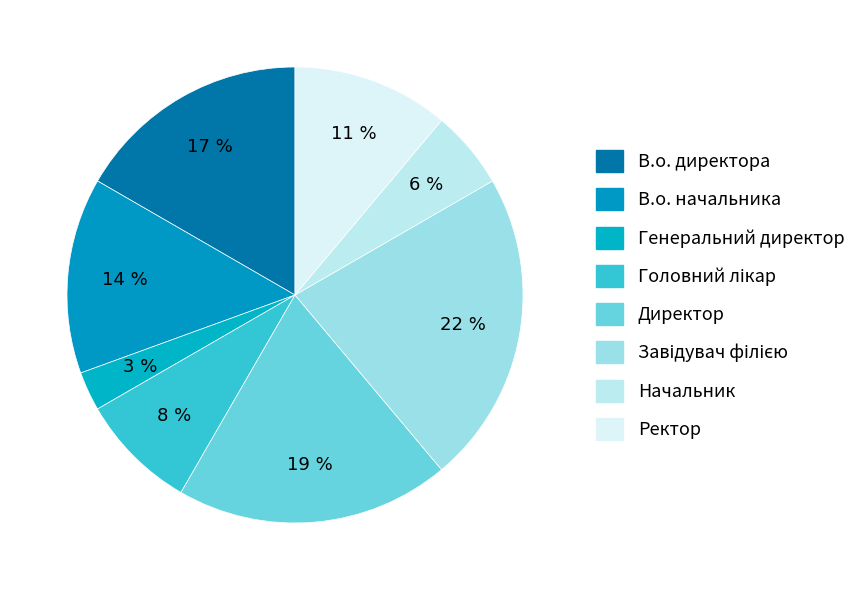

How many slices are in this pie chart?

8